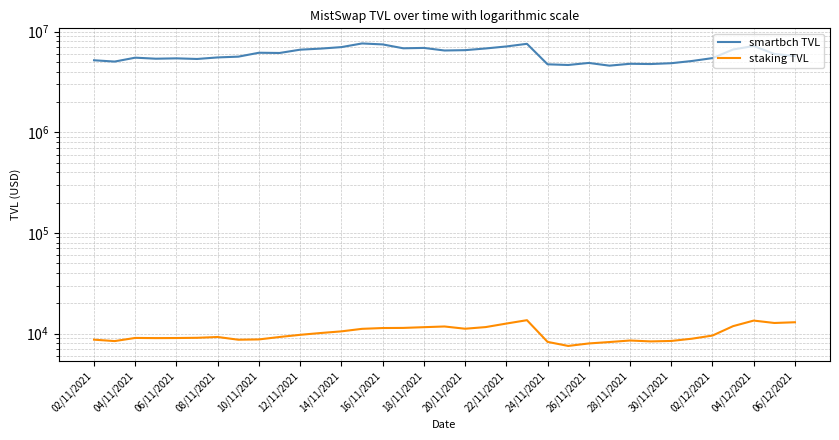

True or false: staking TVL and smartbch TVL cross at least once.

False